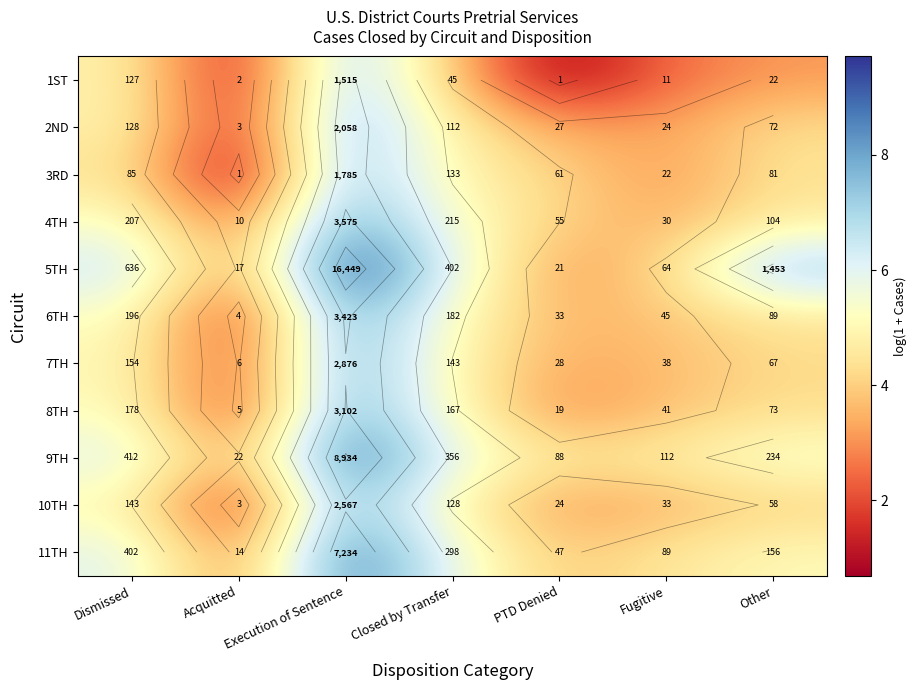

Where is 5TH nearest to the value 6?

Closed by Transfer